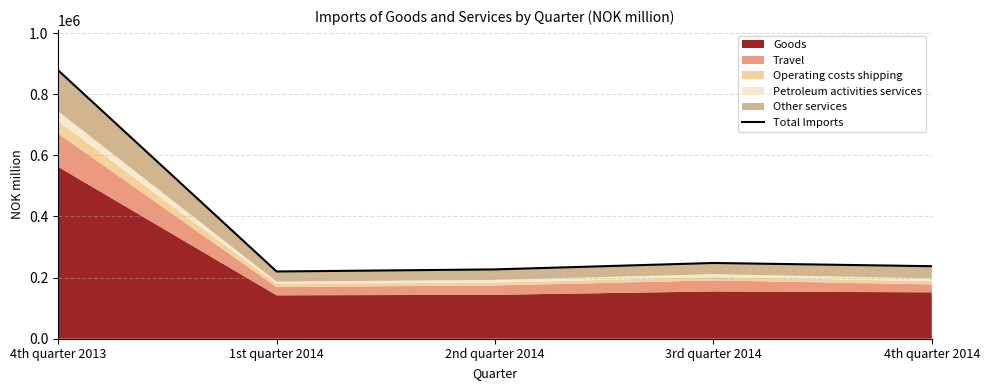

What is the minimum value shown in the chart?

220011